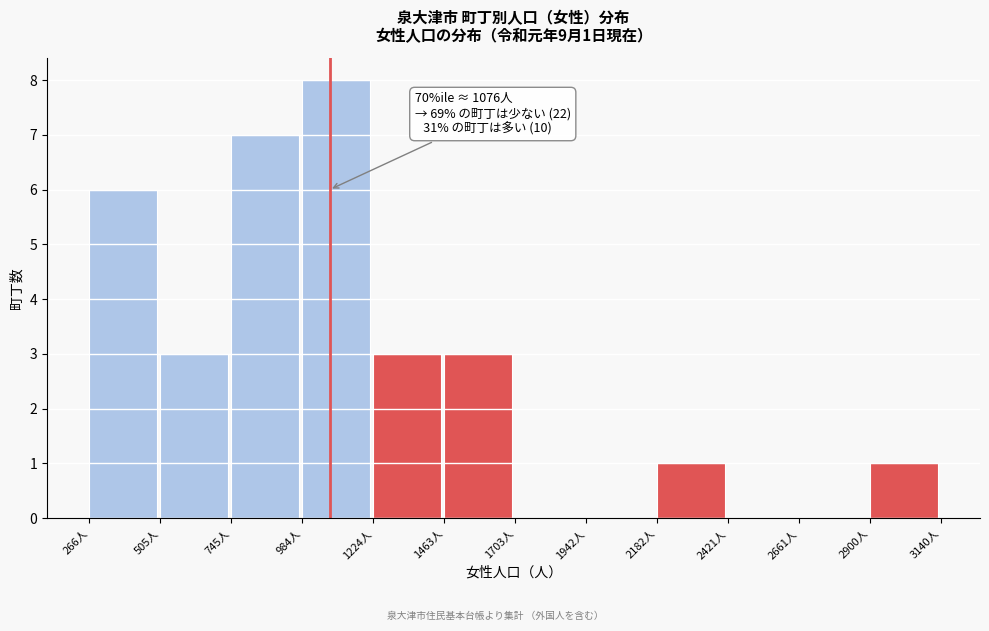

Which range on the x-axis has the tallest bar?

1000 to 1200